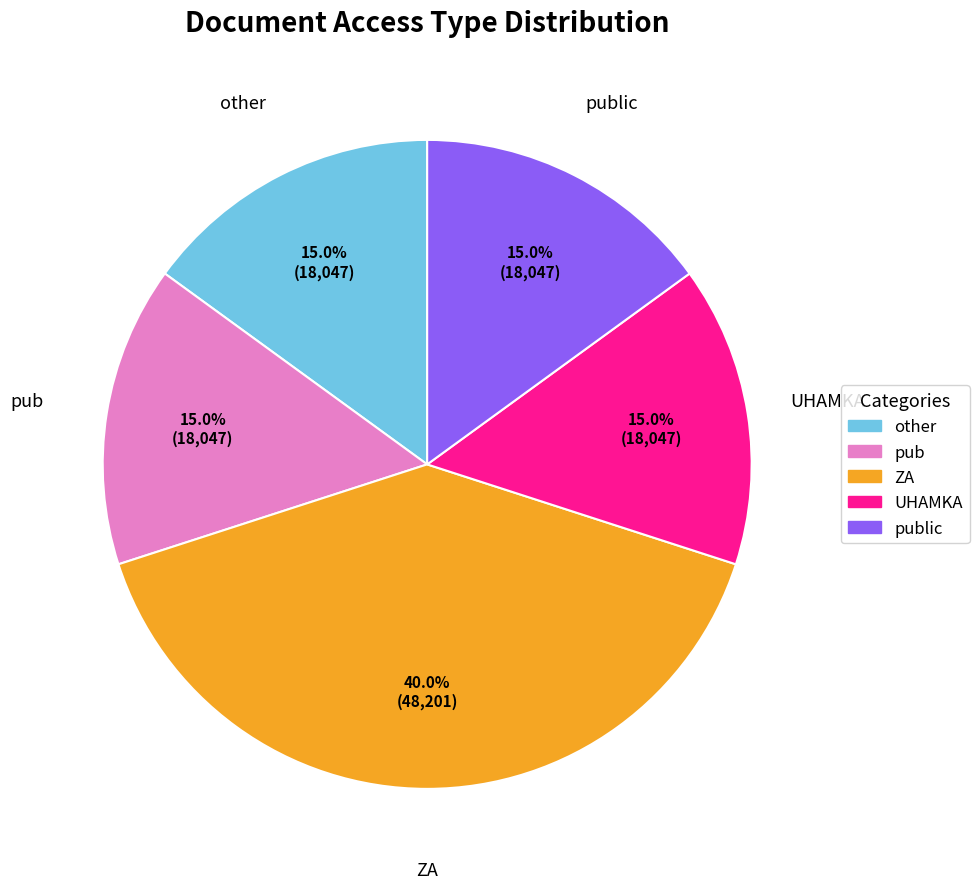

Is there any slice that represents more than half of the pie?

No